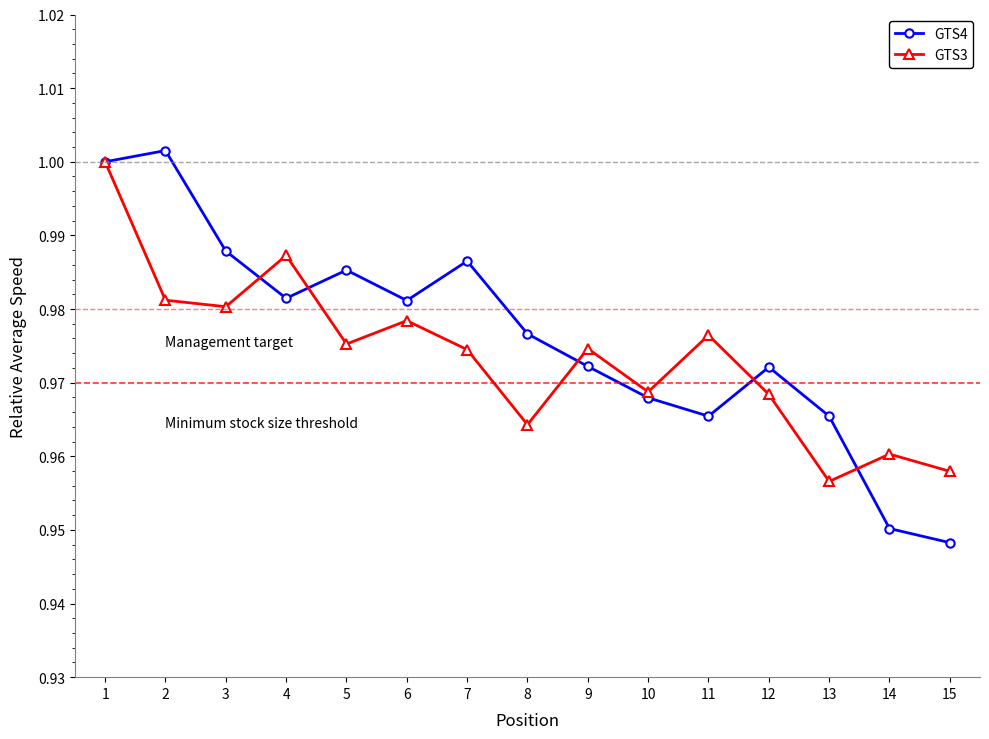

At which label is GTS3 closest to 0?

13